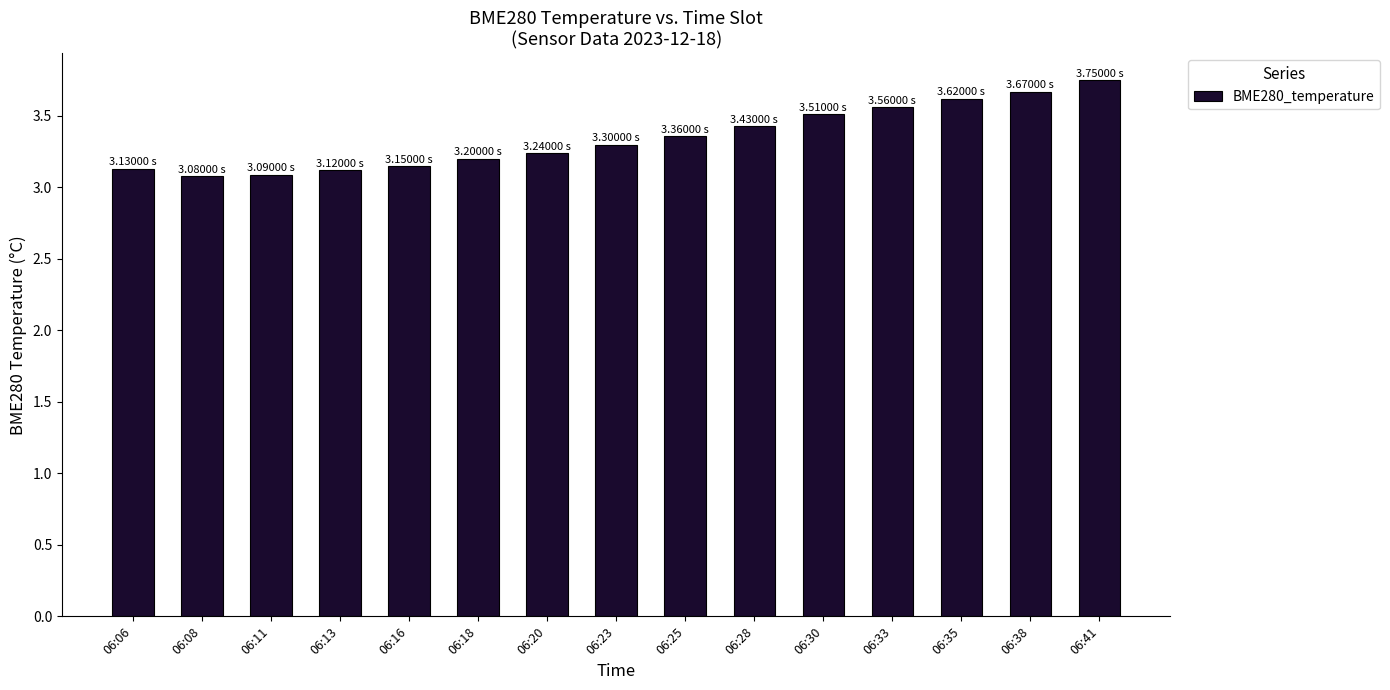

What is the difference between the second highest and minimum values?

0.6